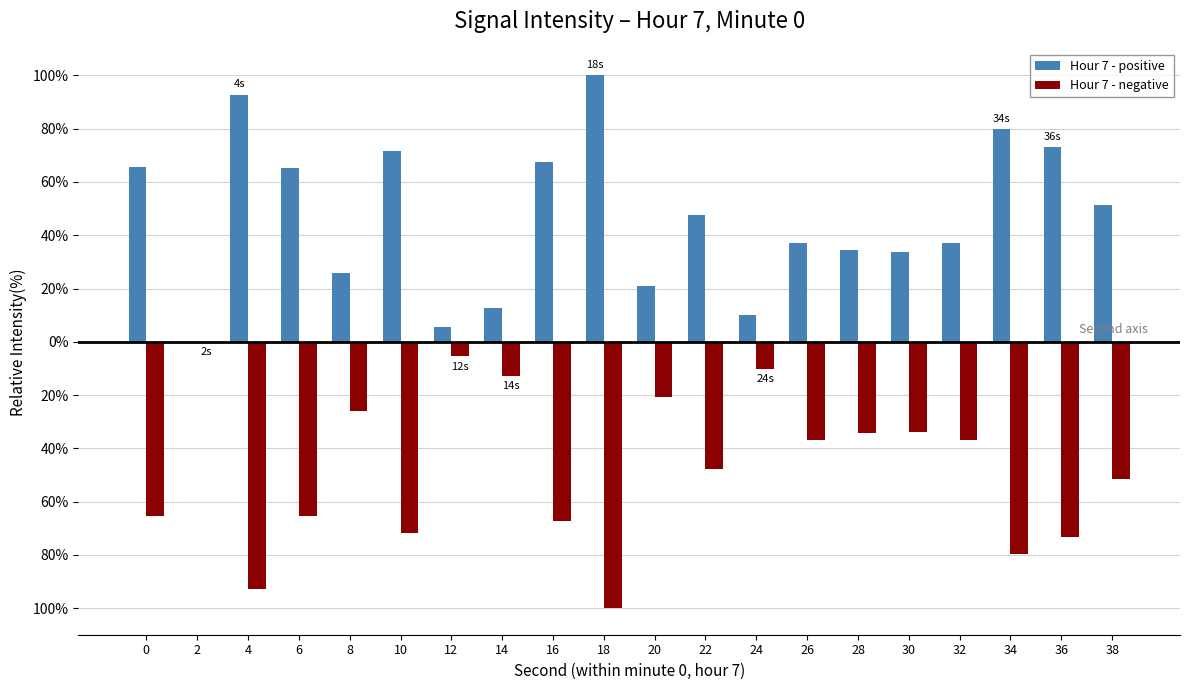

Does the chart contain stacked bars?

No